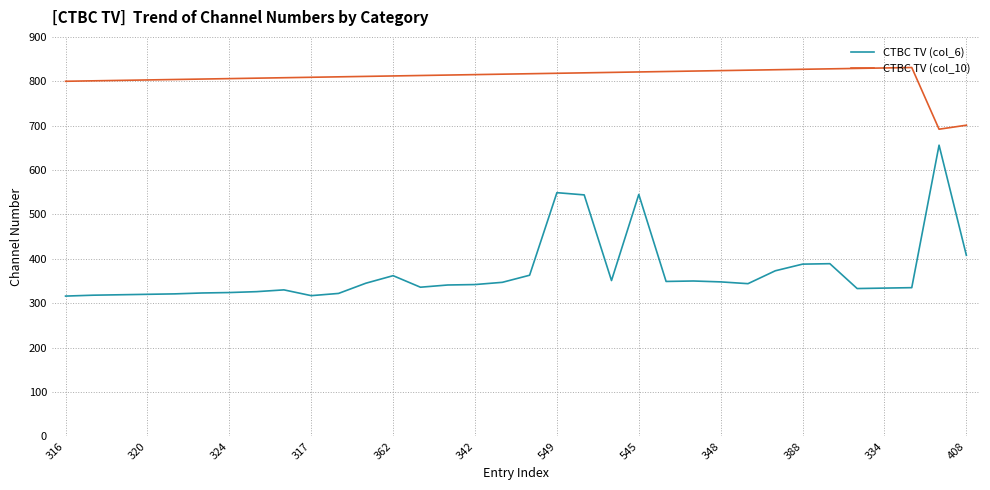

Rank the series by their maximum value, from highest to lowest.

CTBC TV (col_10), CTBC TV (col_6)